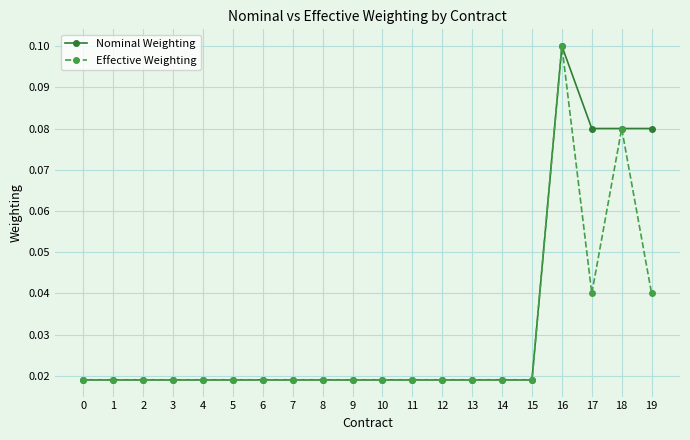

True or false: Nominal Weighting has a value of 0.0 at 18.

False